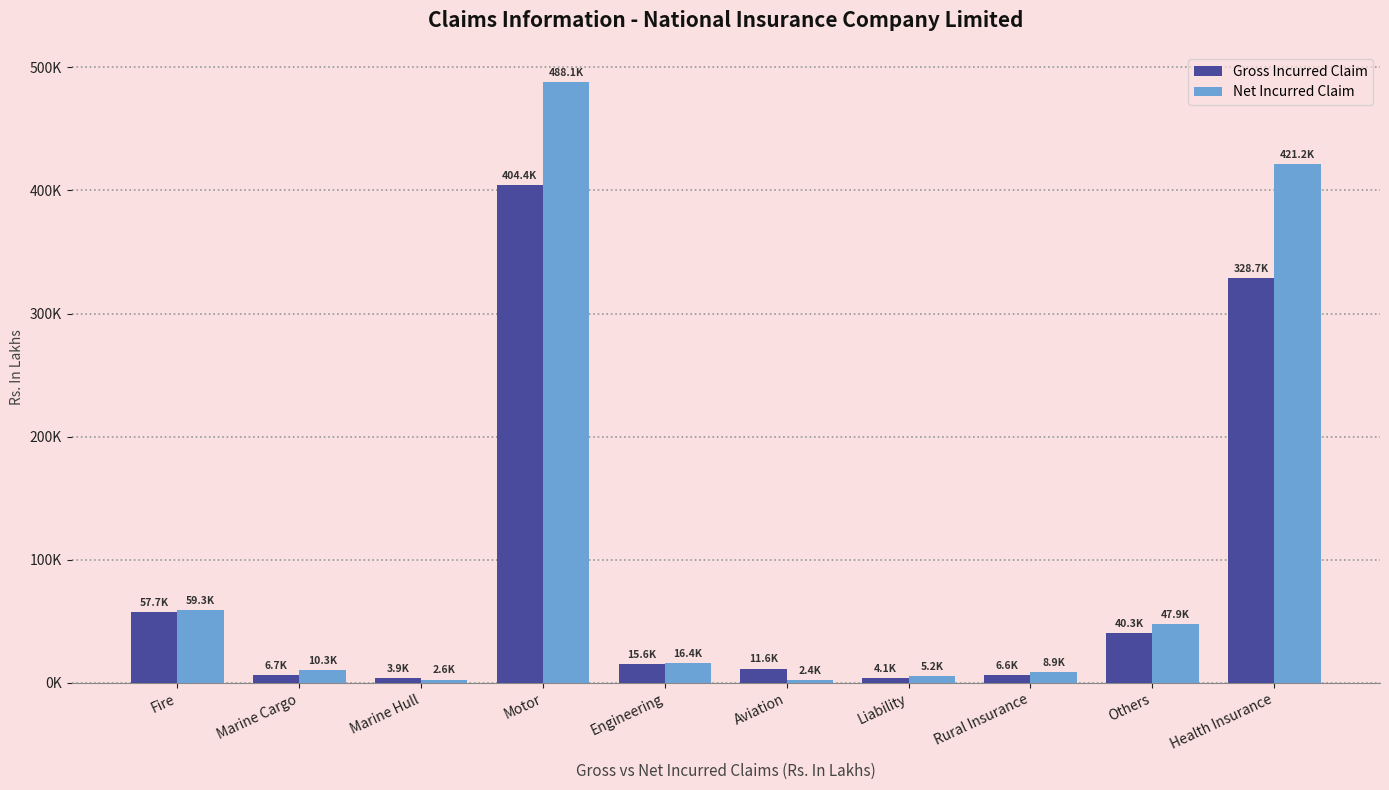

The value of Gross Incurred Claim at Marine Hull is 3933.9. True or false?

True